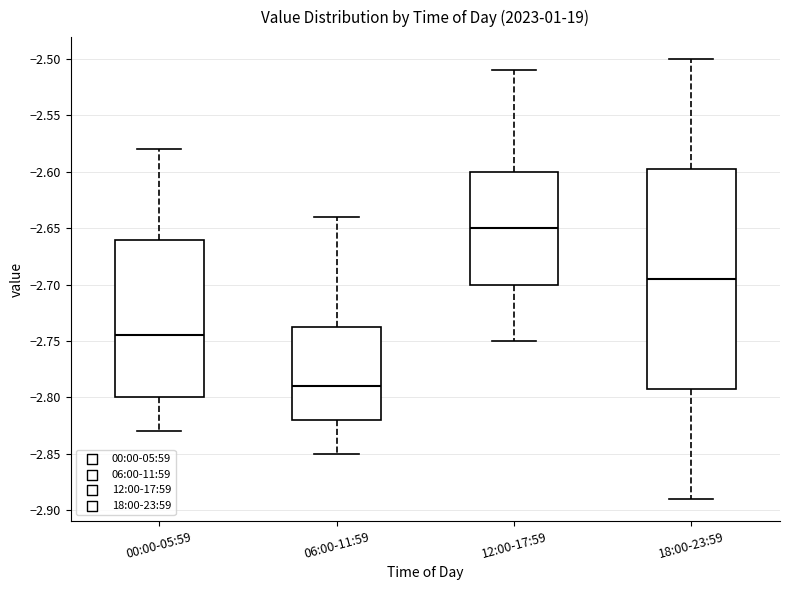

Reading left to right, transcribe this box plot: for each box, give where its median line is, the range the box spans, and where its two whiskers end, as read against the y-axis. The values are not printed on the chart, so give them approximately, as read against the axis.

00:00-05:59: median -2.745, box -2.800 to -2.660, whiskers -2.830 to -2.580
06:00-11:59: median -2.790, box -2.820 to -2.735, whiskers -2.850 to -2.640
12:00-17:59: median -2.650, box -2.700 to -2.600, whiskers -2.750 to -2.510
18:00-23:59: median -2.695, box -2.790 to -2.595, whiskers -2.890 to -2.500